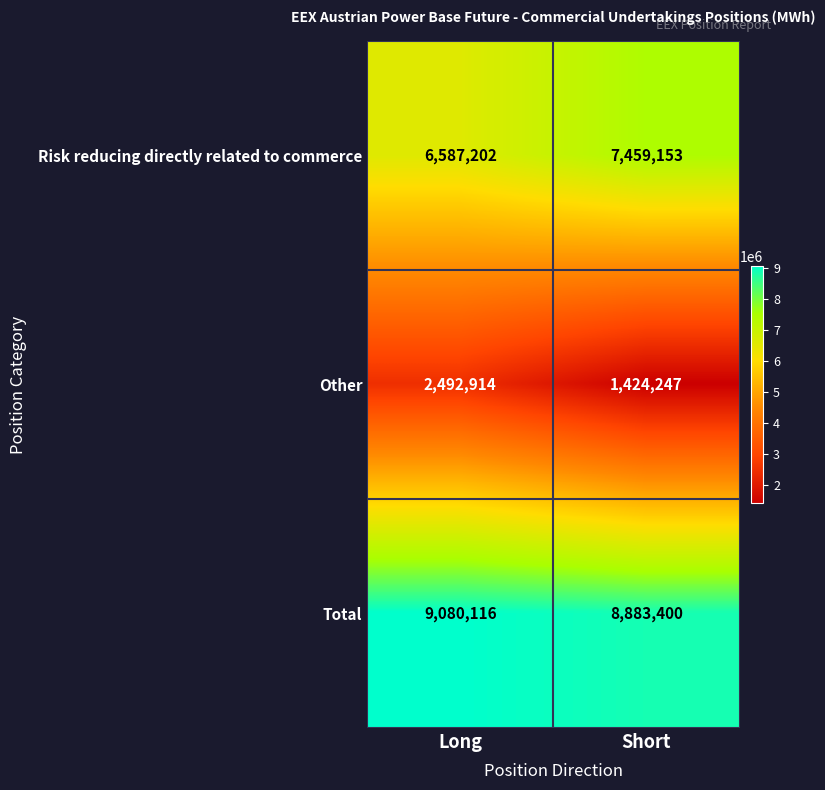

Reading left to right, transcribe all the data shown in this chart.

Risk reducing directly related to commerce: 6587202	7459153
Other: 2492914	1424247
Total: 9080116	8883400